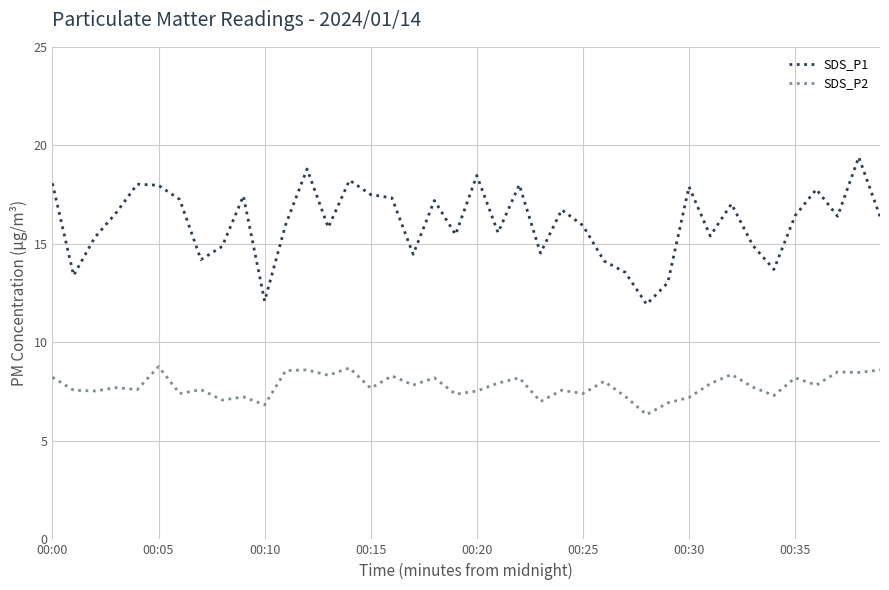

Which series has the largest range (max minus min)?

SDS_P1